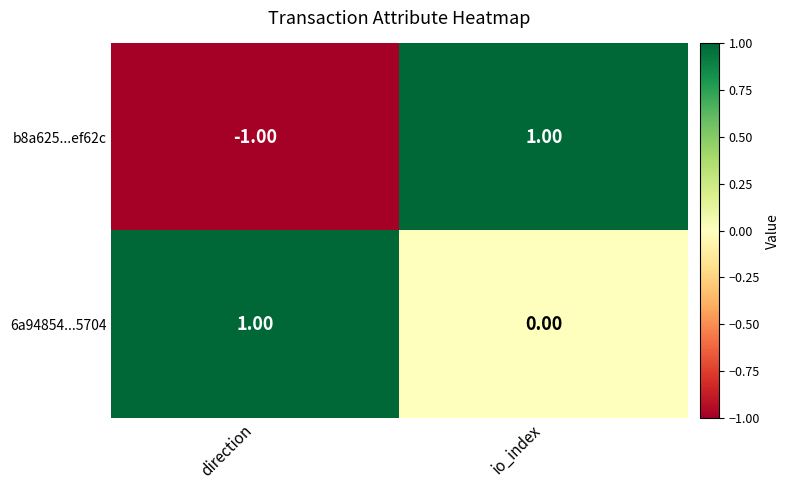

Count the number of data series in this chart.

2